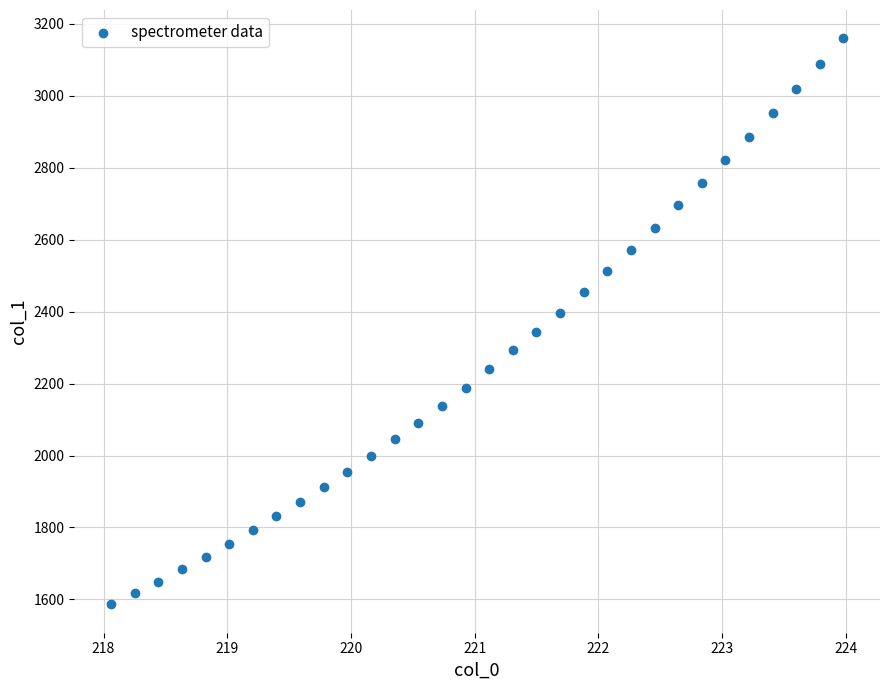

What is the range of X values (max minus min)?

5.9